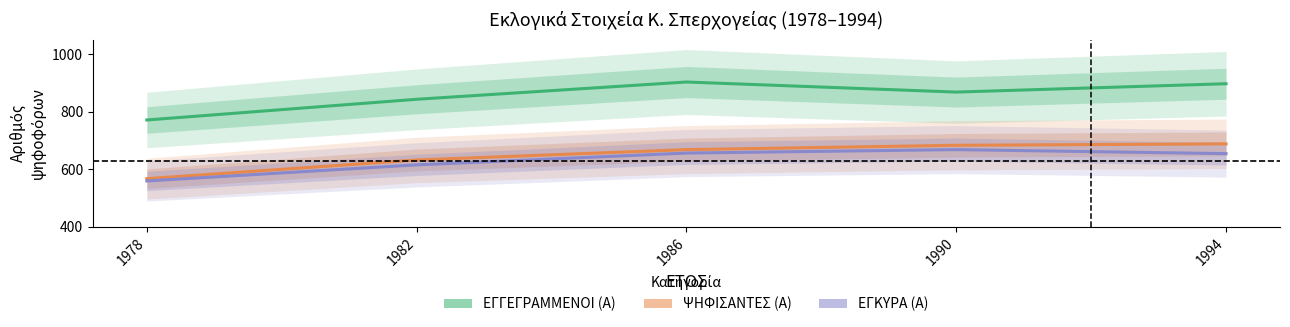

At which label does ΕΓΚΥΡΑ (Α) first exceed 654?

1986